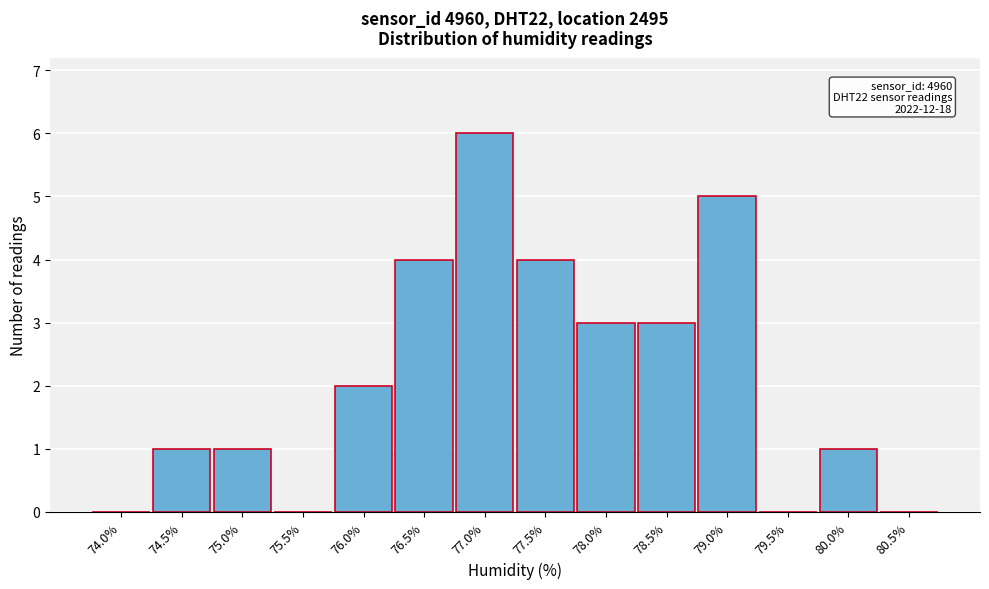

Reading left to right, list all the values displayed in this chart.

74.0%=0	74.5%=1	75.0%=1	75.5%=0	76.0%=2	76.5%=4	77.0%=6	77.5%=4	78.0%=3	78.5%=3	79.0%=5	79.5%=0	80.0%=1	80.5%=0